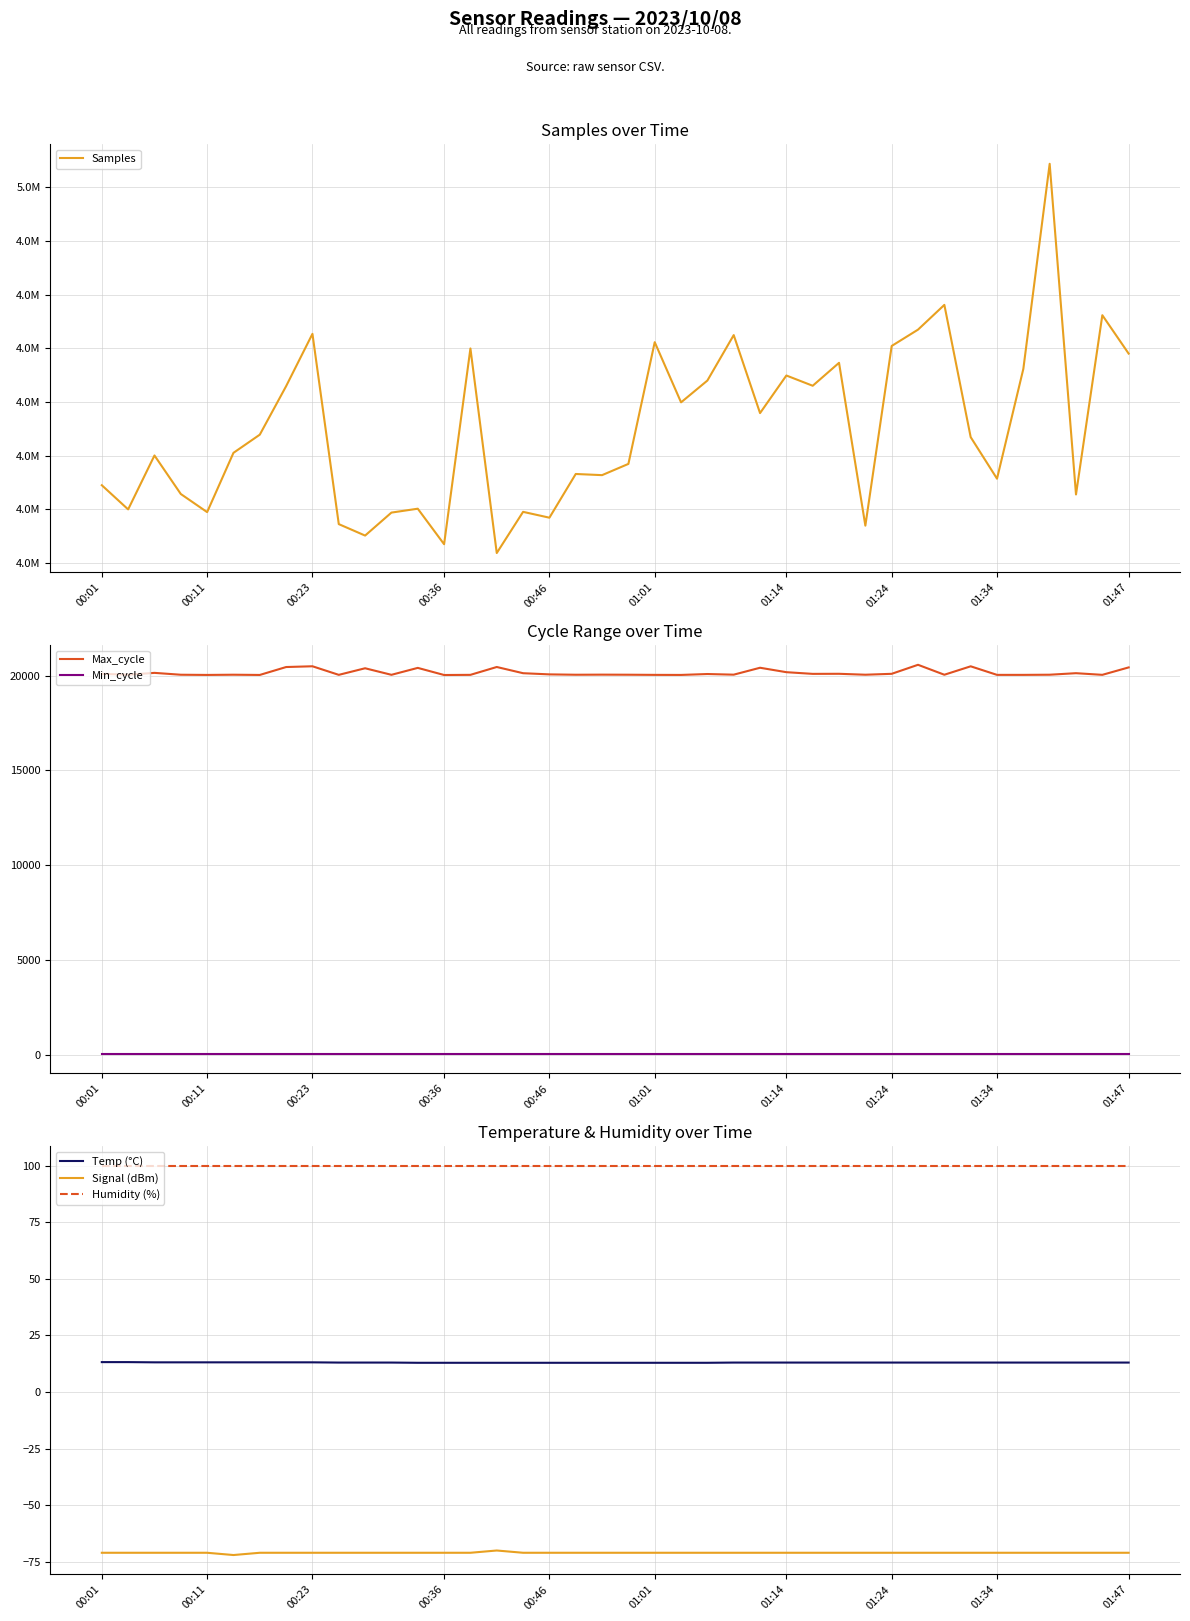

How many data points in Max_cycle are above 20054?

19